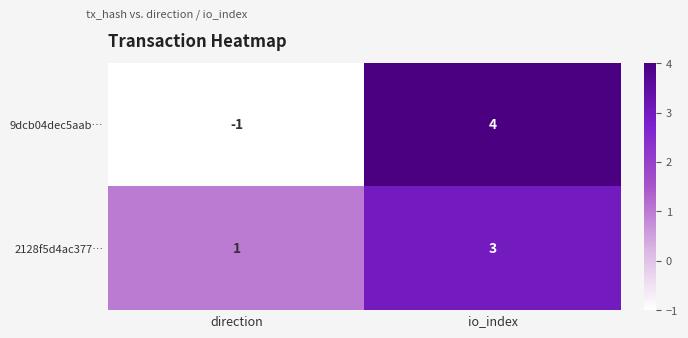

What is the difference between the 9dcb04dec5aab… values at direction and io_index?

5